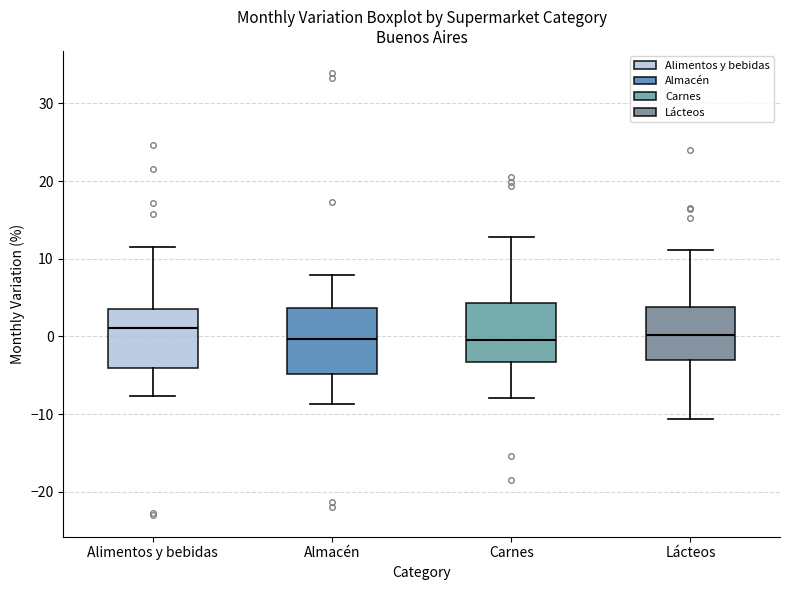

Where does the upper whisker of the box for Carnes end on the y-axis? The values are not printed on the chart, so give them approximately, as read against the axis.

13